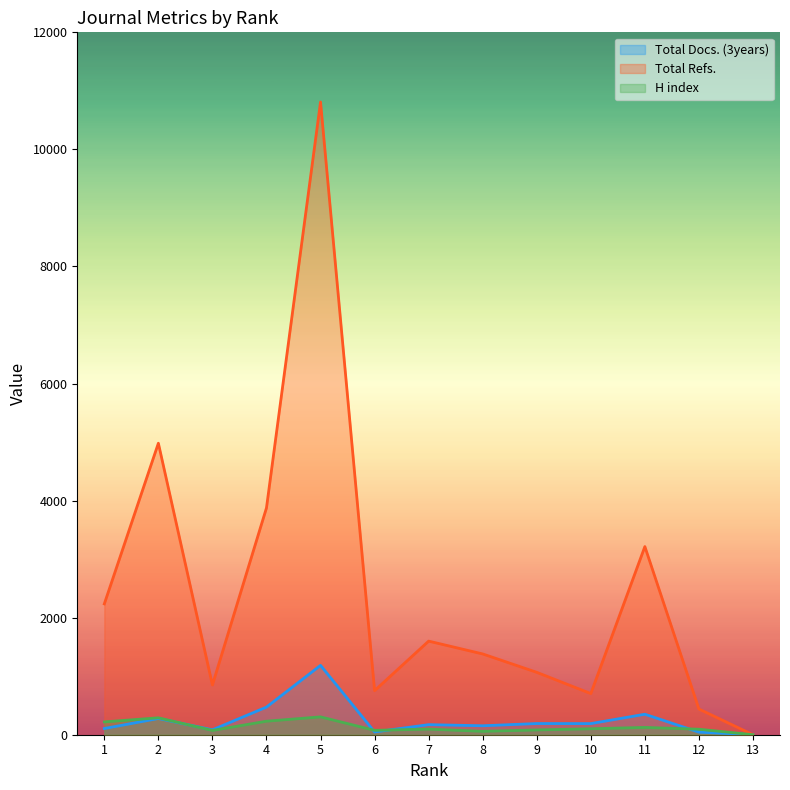

The value of Total Docs. (3years) at 6 is 65. True or false?

False